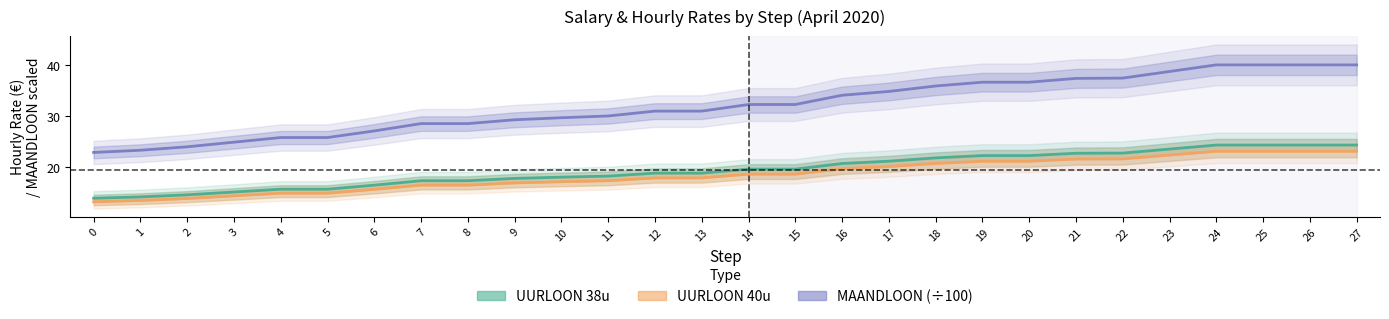

Read the UURLOON 40u value at 15.

18.6